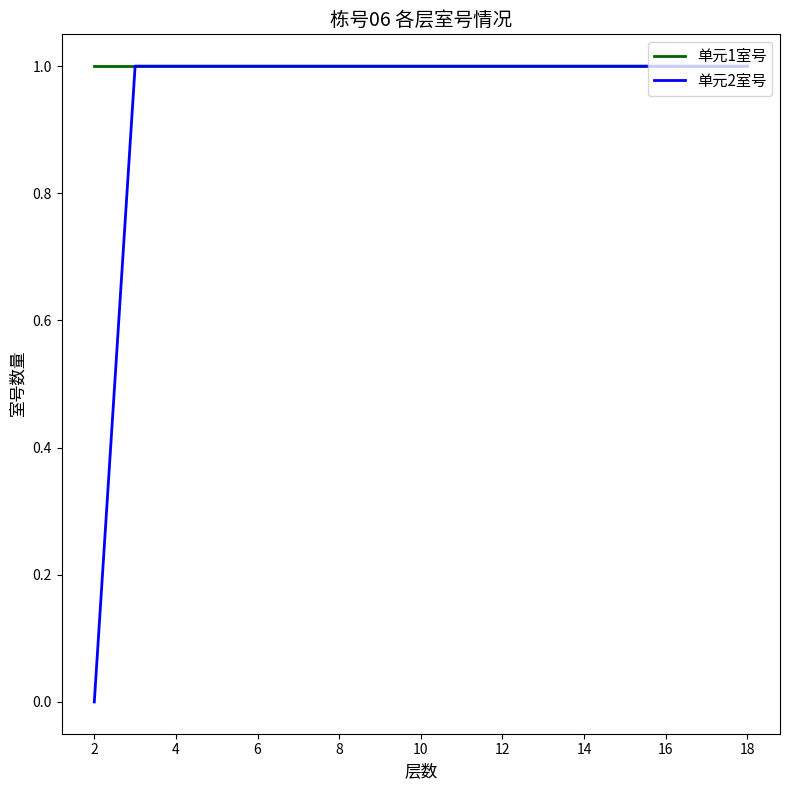

What are all the series names shown in the legend?

单元1室号, 单元2室号